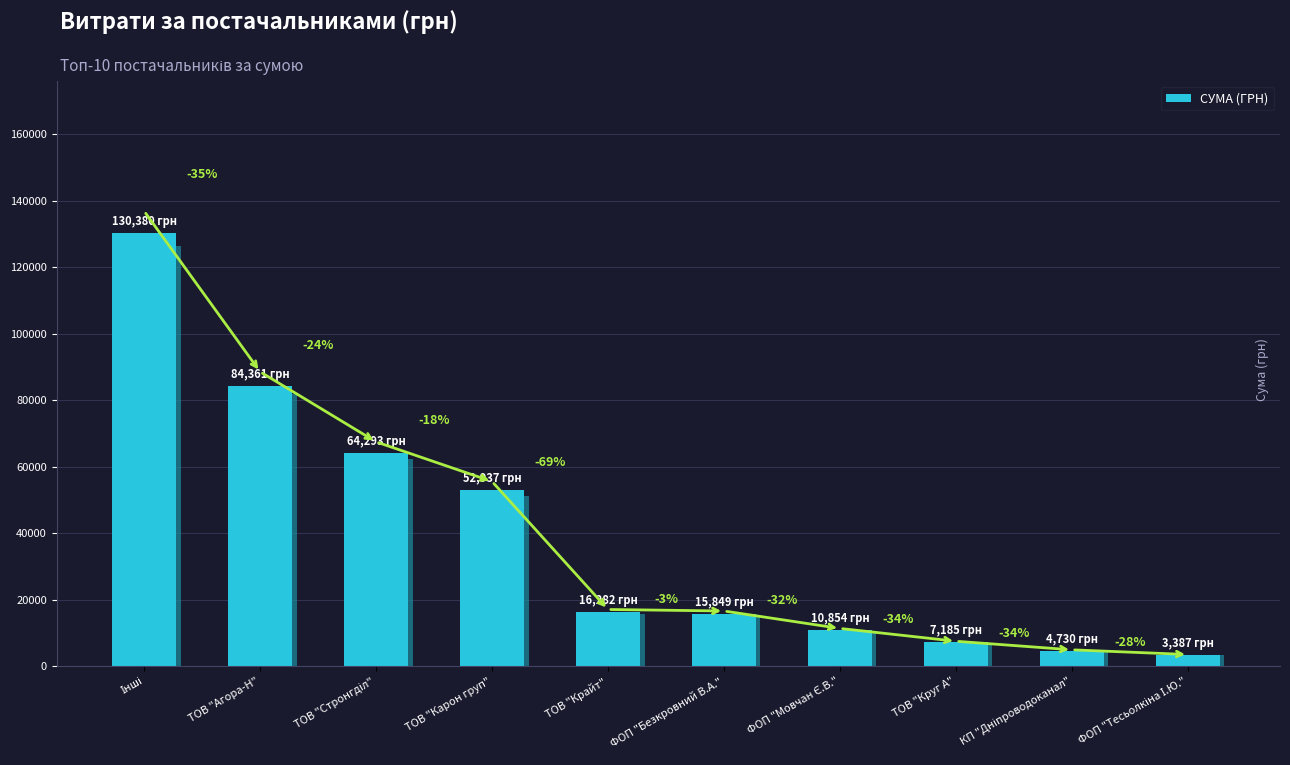

The value at КП "Дніпроводоканал" is 4730.0. True or false?

True